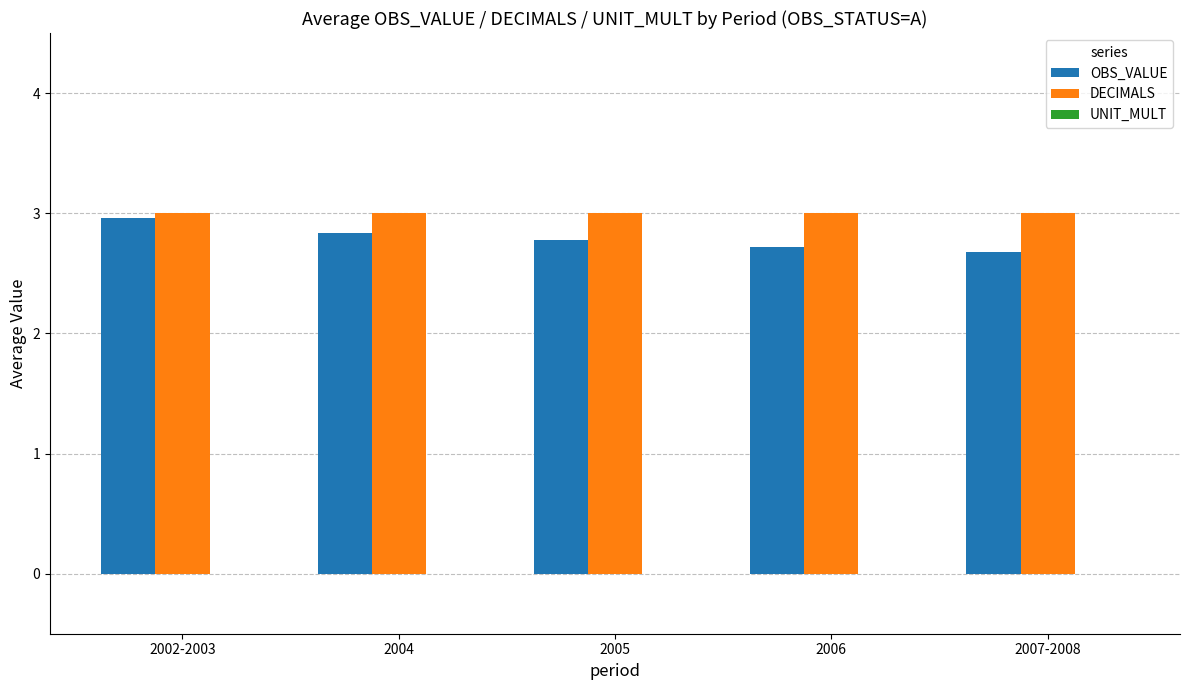

Which category has the highest value in the OBS_VALUE series?

2002-2003